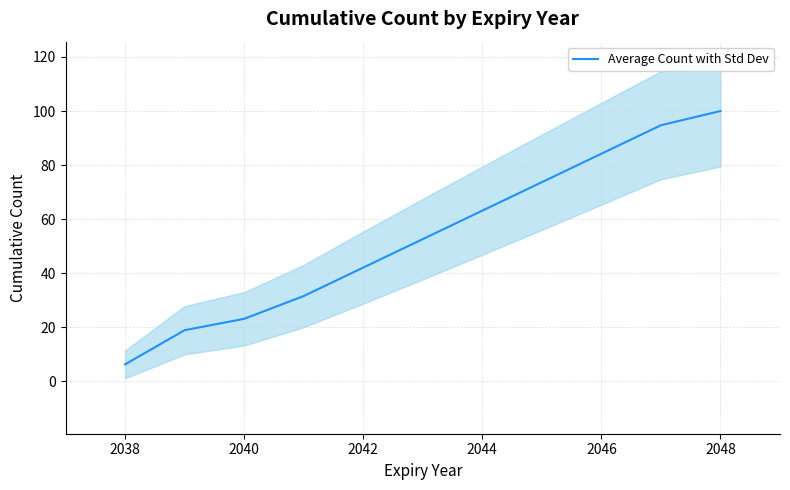

How many distinct data groups are displayed?

1